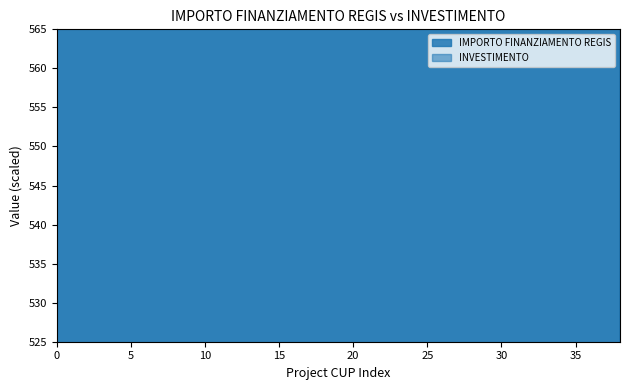

What is the highest value of the IMPORTO FINANZIAMENTO REGIS series?

7301.0